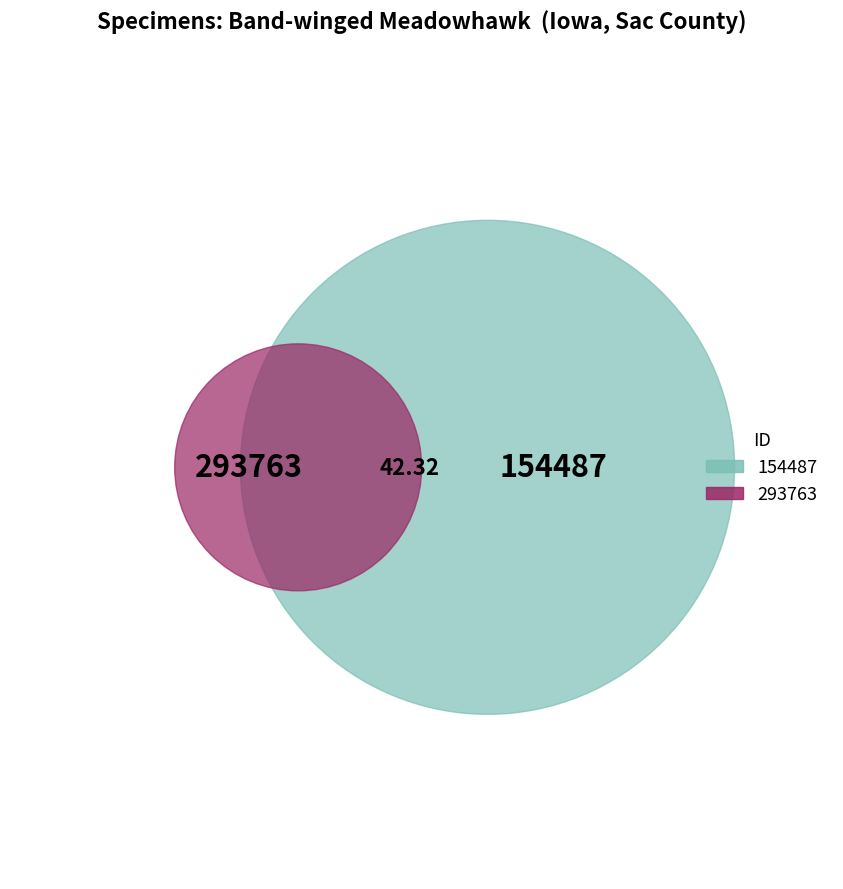

To the nearest percent, what percentage of the pie is 293763?

50%